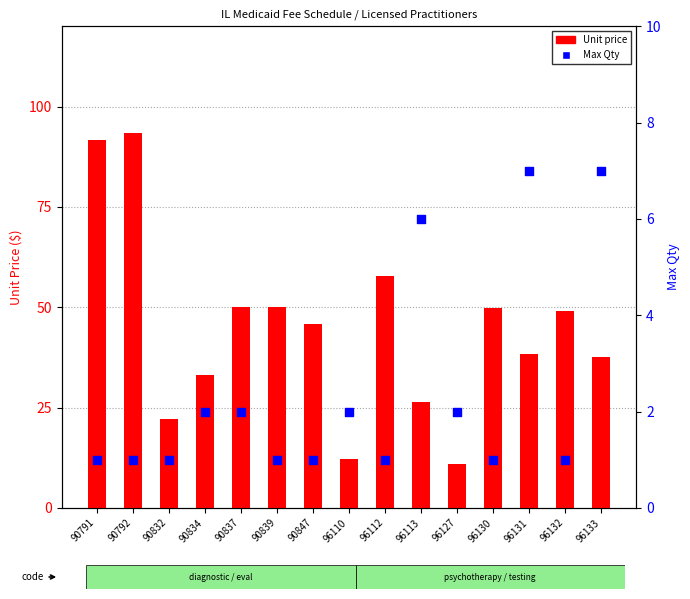

What are all the series names shown in the legend?

Unit price, Max Qty